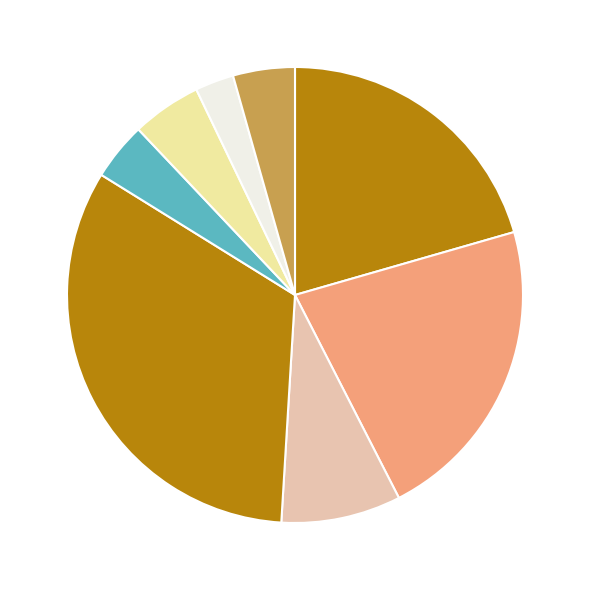

To the nearest percent, what is the average slice percentage?

12%